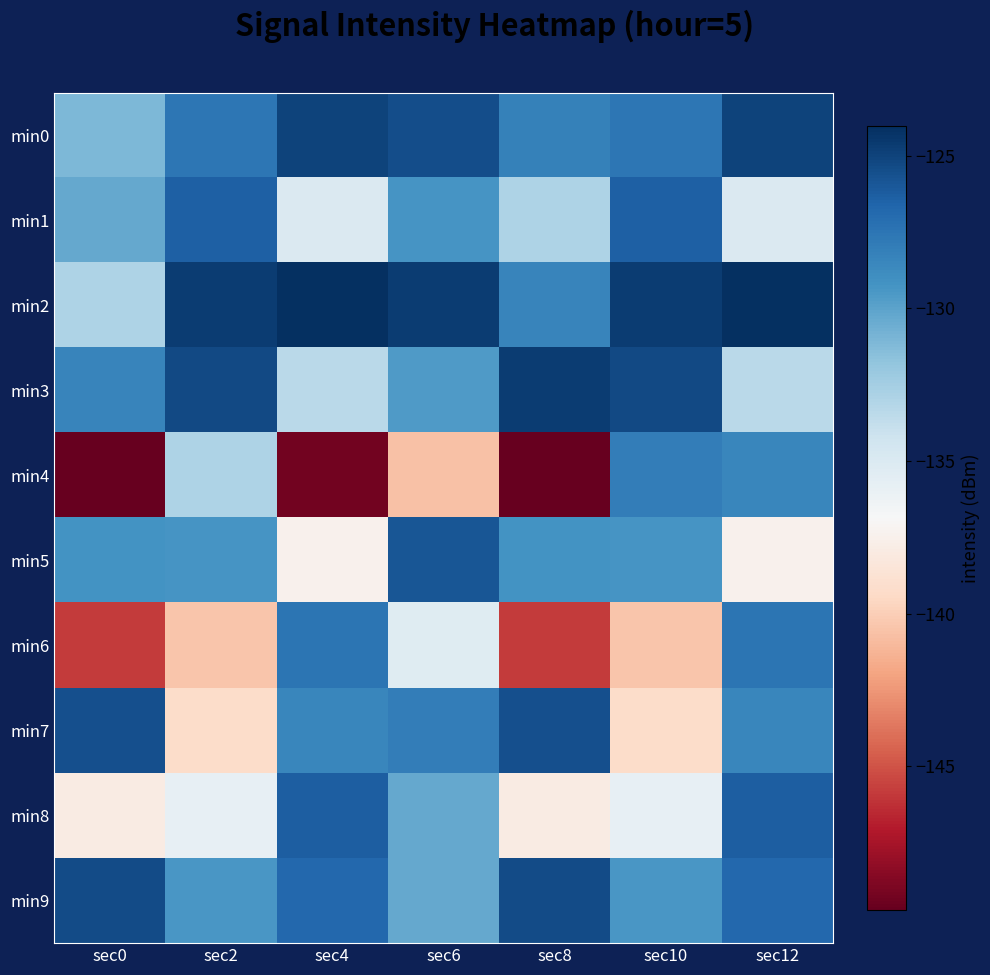

Reading left to right, extract all data points from this chart.

min0: sec0=-131.2	sec2=-127.6	sec4=-125.0	sec6=-125.5	sec8=-128.2	sec10=-127.6	sec12=-125.0
min1: sec0=-130.3	sec2=-126.4	sec4=-135.0	sec6=-129.3	sec8=-132.9	sec10=-126.4	sec12=-135.0
min2: sec0=-132.9	sec2=-124.7	sec4=-124.0	sec6=-124.7	sec8=-128.4	sec10=-124.7	sec12=-124.0
min3: sec0=-128.4	sec2=-125.3	sec4=-133.4	sec6=-129.6	sec8=-124.7	sec10=-125.3	sec12=-133.4
min4: sec0=-149.7	sec2=-132.9	sec4=-149.2	sec6=-140.7	sec8=-149.7	sec10=-128.0	sec12=-128.5
min5: sec0=-129.2	sec2=-129.3	sec4=-137.4	sec6=-125.9	sec8=-129.2	sec10=-129.3	sec12=-137.4
min6: sec0=-145.8	sec2=-140.4	sec4=-127.5	sec6=-135.3	sec8=-145.8	sec10=-140.4	sec12=-127.5
min7: sec0=-125.6	sec2=-139.2	sec4=-128.5	sec6=-128.0	sec8=-125.6	sec10=-139.2	sec12=-128.5
min8: sec0=-137.9	sec2=-135.8	sec4=-126.3	sec6=-130.3	sec8=-137.9	sec10=-135.8	sec12=-126.3
min9: sec0=-125.4	sec2=-129.4	sec4=-126.8	sec6=-130.3	sec8=-125.4	sec10=-129.4	sec12=-126.8